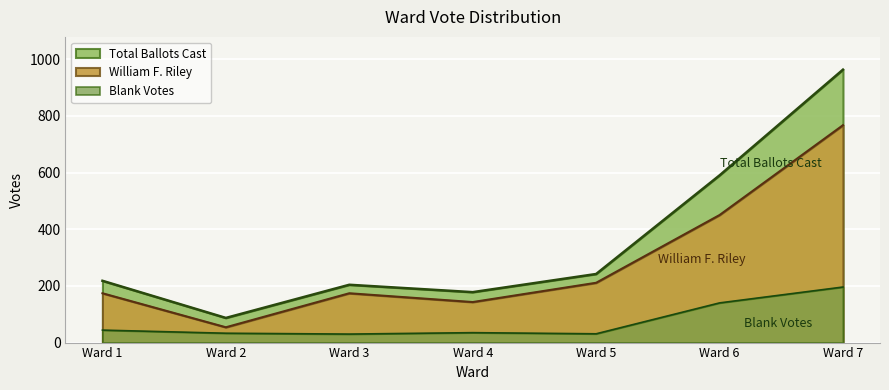

Which series changed the most between Ward 4 and Ward 6?

Total Ballots Cast